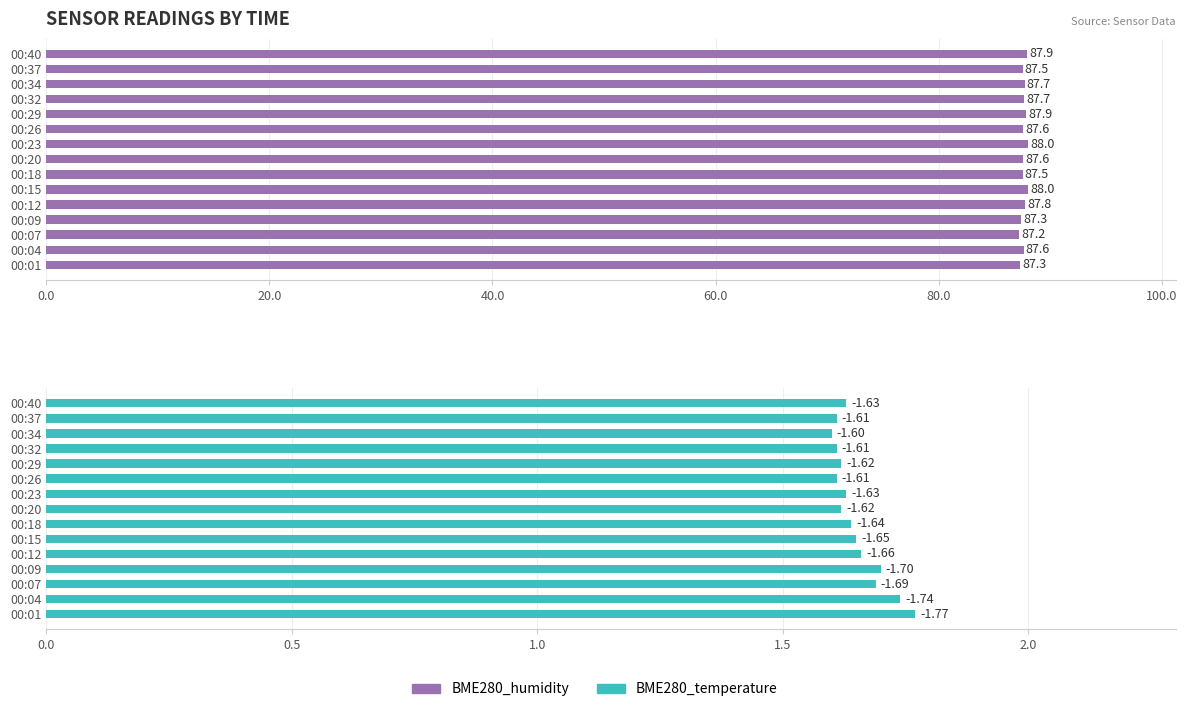

Reading left to right, transcribe all the data shown in this chart.

BME280_humidity: 87.3	87.6	87.2	87.3	87.8	88.0	87.5	87.6	88.0	87.6	87.9	87.7	87.7	87.5	87.9
BME280_temperature: 1.8	1.7	1.7	1.7	1.7	1.6	1.6	1.6	1.6	1.6	1.6	1.6	1.6	1.6	1.6